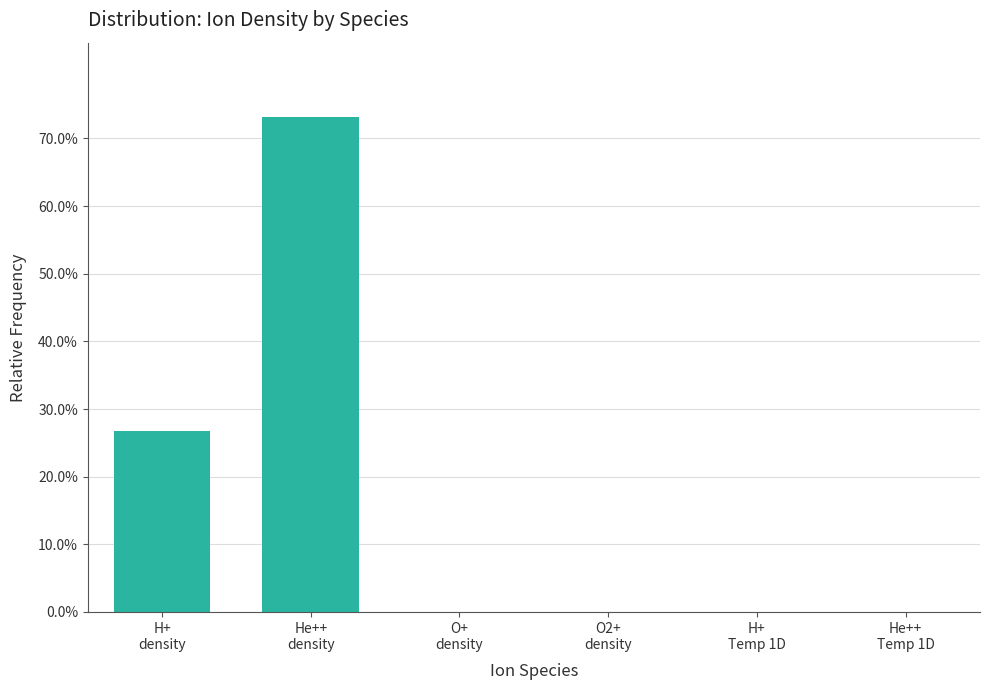

What is the sum of all values?

100.0